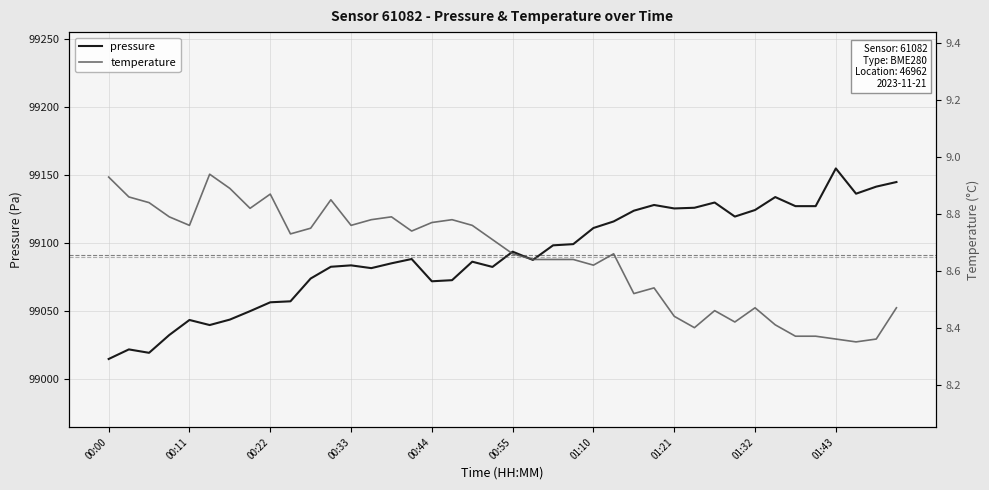

What is the highest value of the temperature series?

8.9